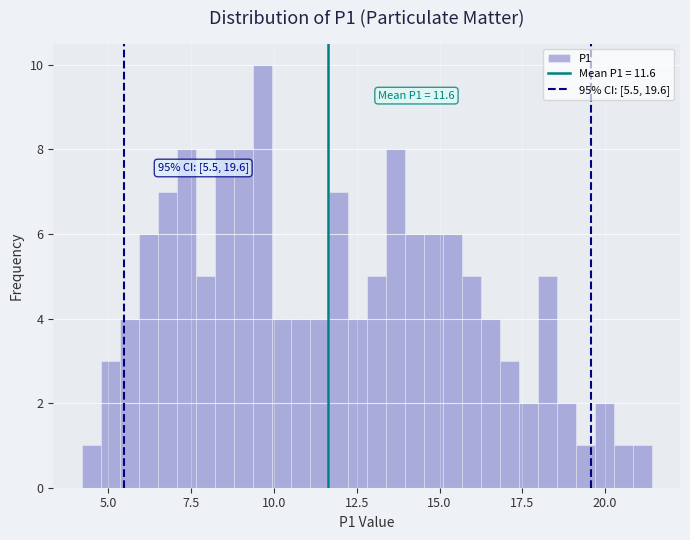

Around what value on the x-axis is the tallest bar? Give the approximate position of its centre, as read against the axis.

9.5